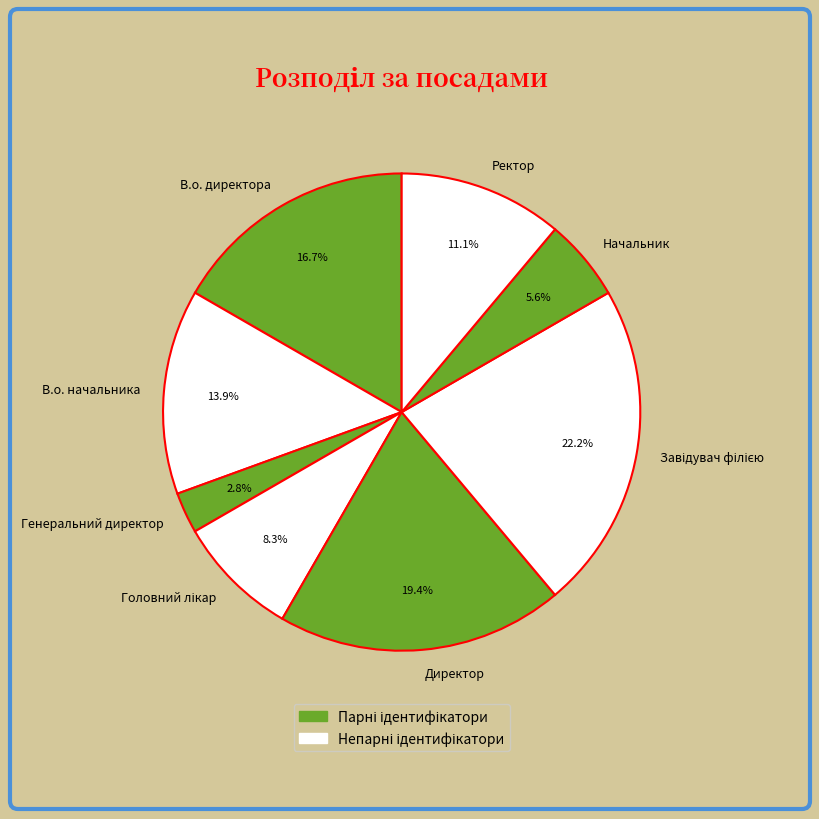

To the nearest percent, what portion does Ректор represent?

11%